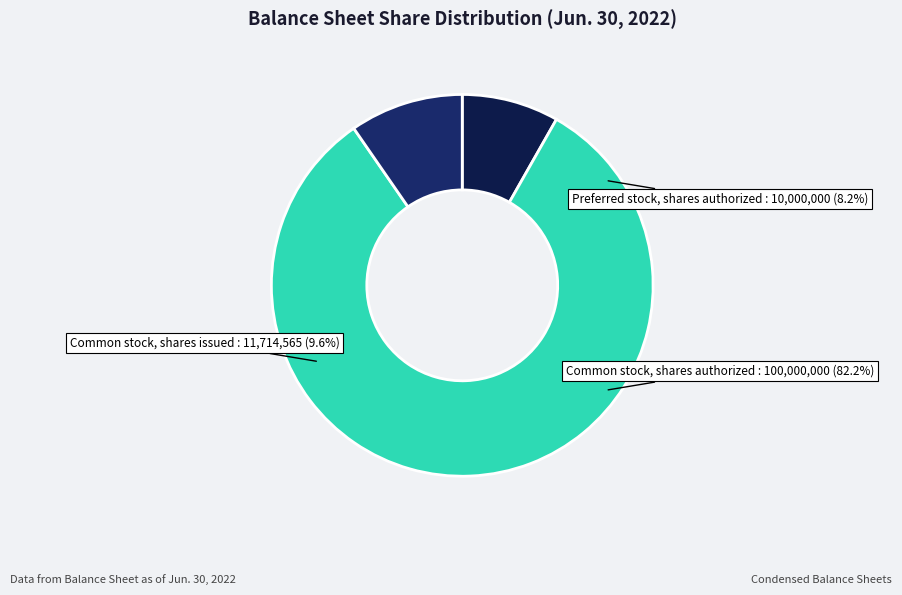

What is the change in value from Common stock, shares authorized to Common stock, shares issued?

-88285435